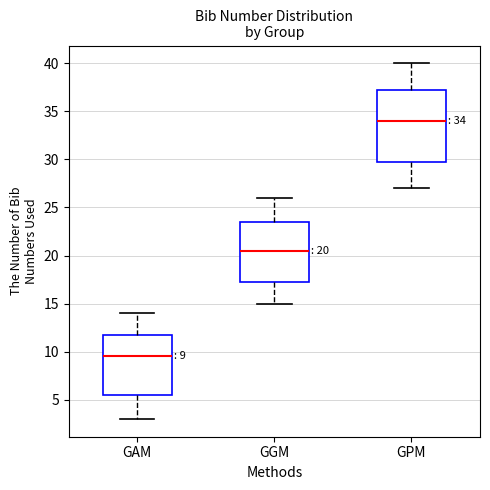

Which box's median line is the lowest?

GAM